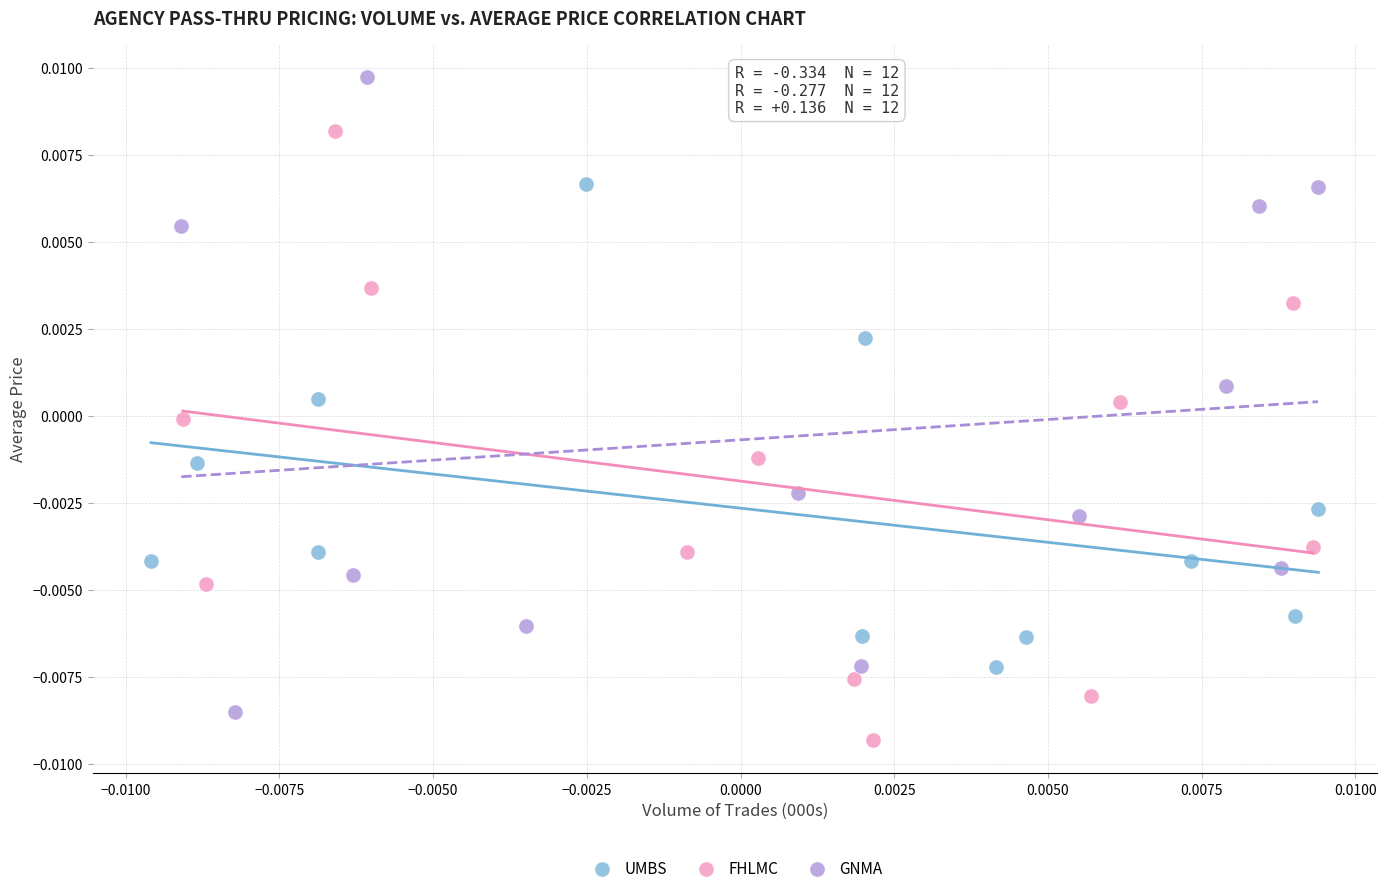

Which series has the widest spread of Y values?

GNMA